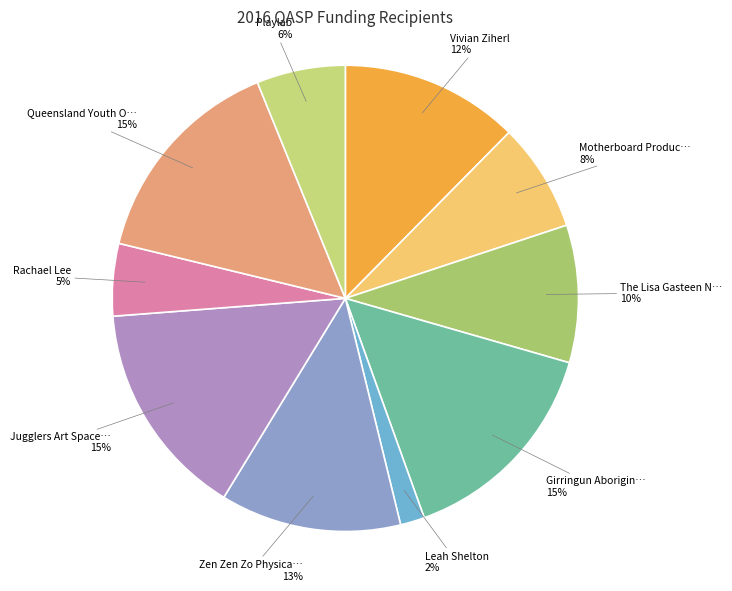

Rank the categories by value from lowest to highest.

Leah Shelton, Rachael Lee, Playlab, Motherboard Productions, The Lisa Gasteen National Opera School, Vivian Ziherl, Zen Zen Zo Physical Theatre, Girringun Aboriginal Art Centre, Jugglers Art Space Inc., Queensland Youth Orchestras